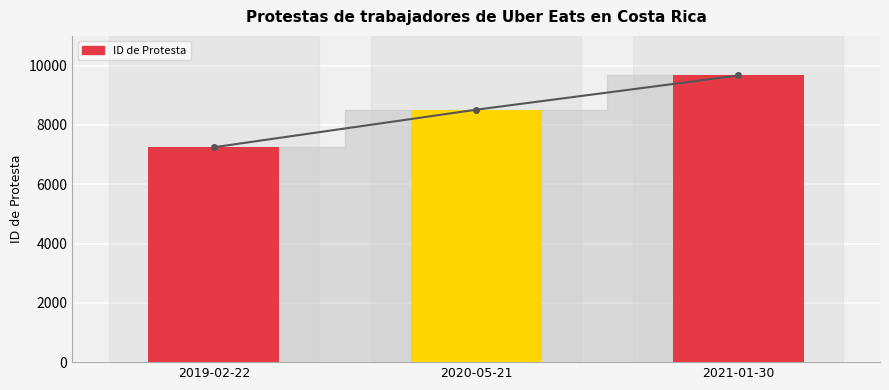

Where is the data nearest to the value 8455?

2020-05-21